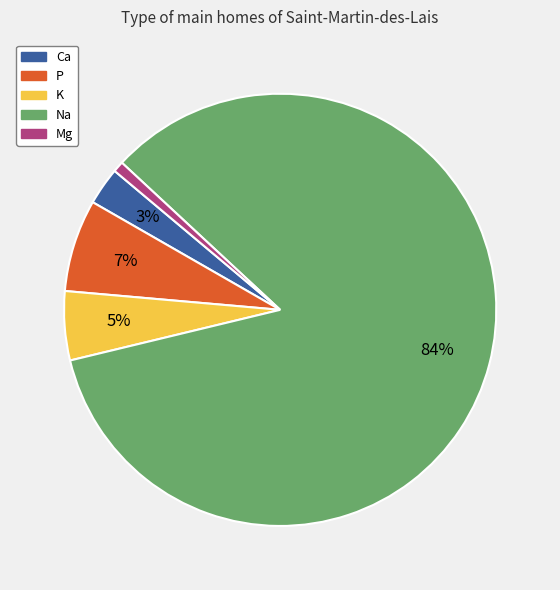

Do Mg and Ca together represent more than half of the pie?

No